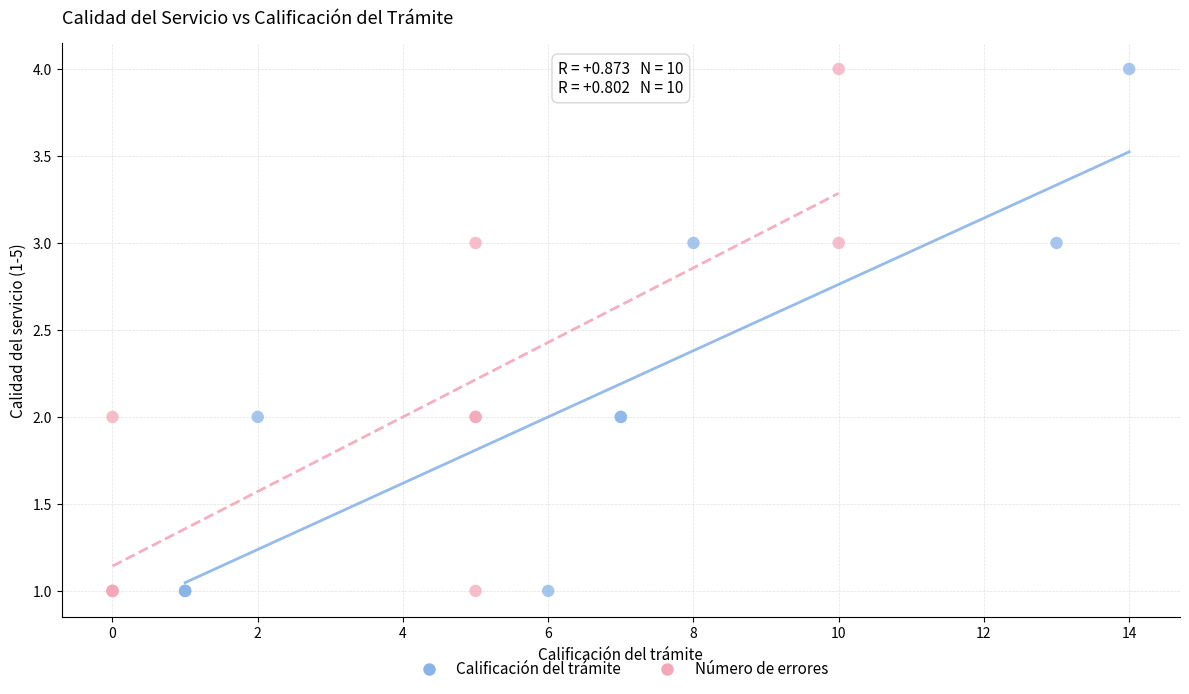

What are all the series names shown in the legend?

Calificación del trámite, Número de errores